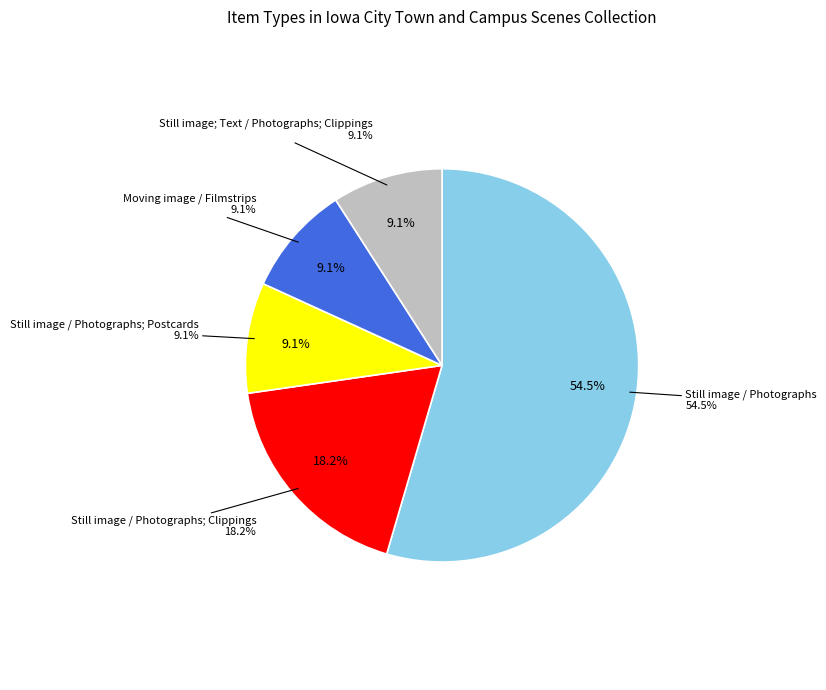

Is it true that Still image / Photographs is 64% of the pie?

False